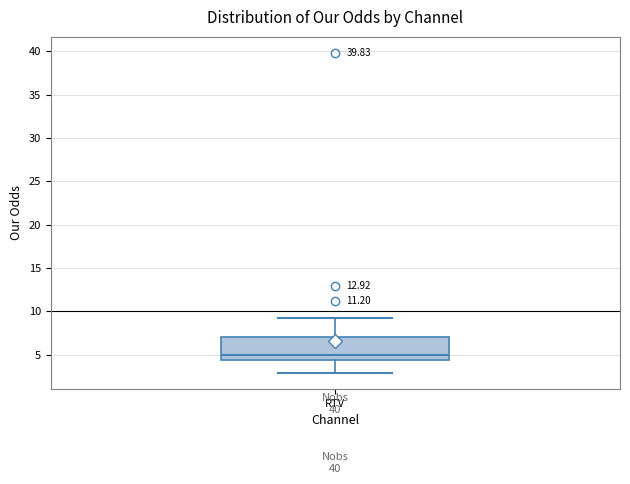

Read this box plot against the y-axis: the position of the median line, the range covered by the box, and the ends of both whiskers. The values are not printed on the chart, so give them approximately, as read against the axis.

median 5.0, box 4.5 to 7.0, whiskers 3.0 to 9.0